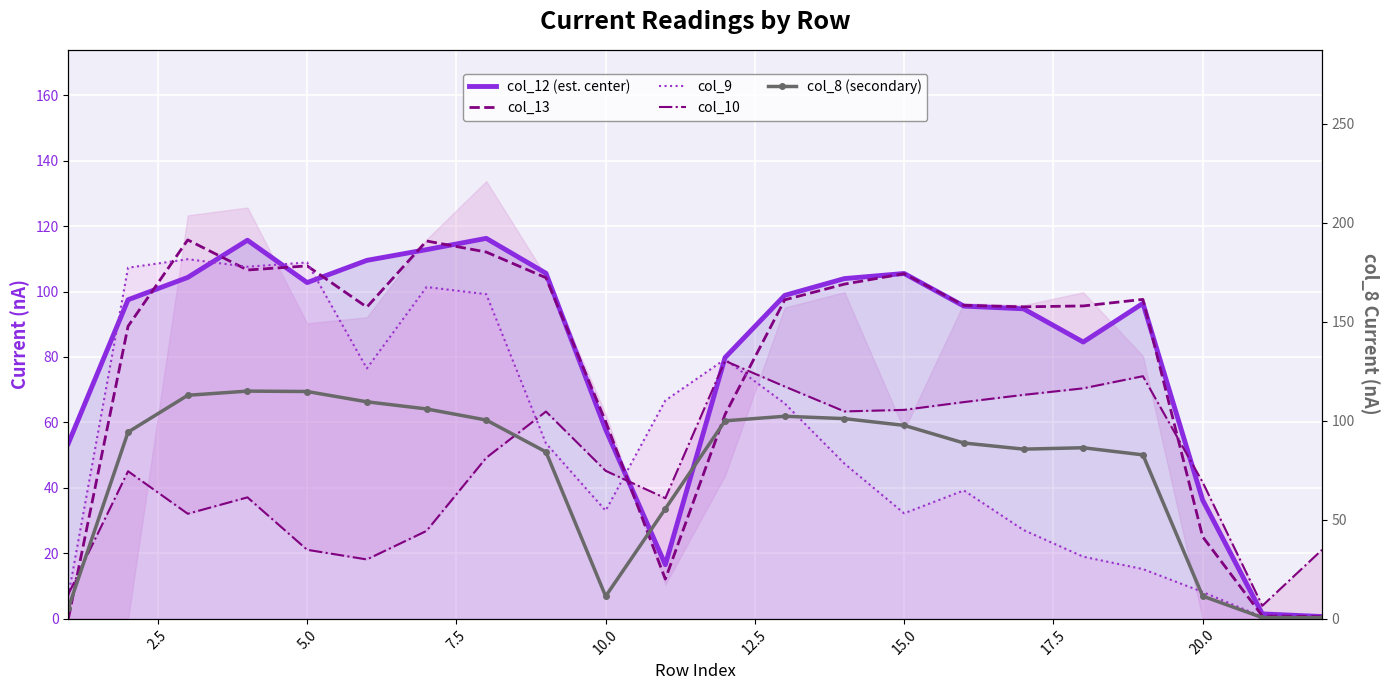

What are all the series names shown in the legend?

col_12 (est. center), col_13, col_9, col_10, col_8 (secondary)